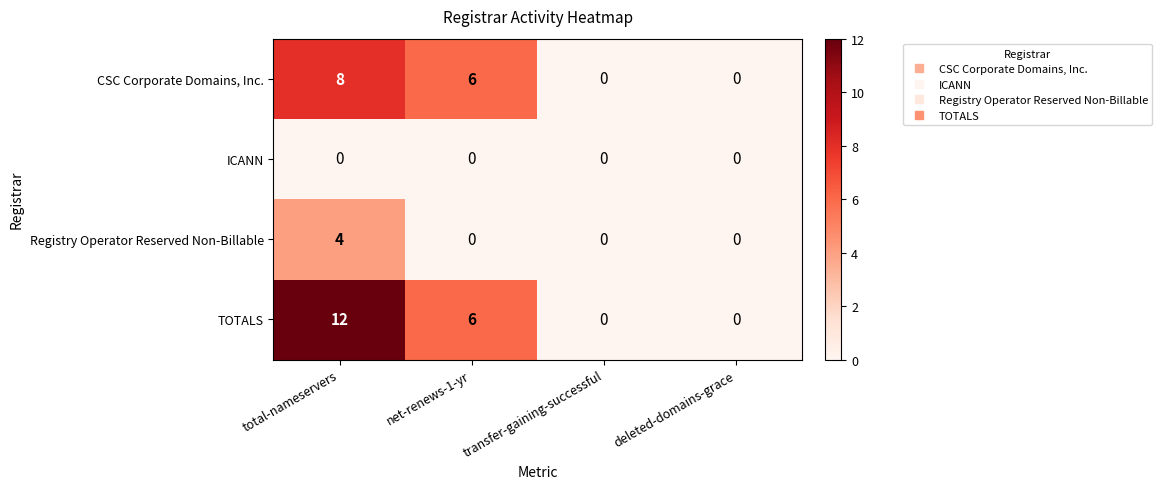

What is the difference between the maximum and second lowest values in the CSC Corporate Domains, Inc. series?

8